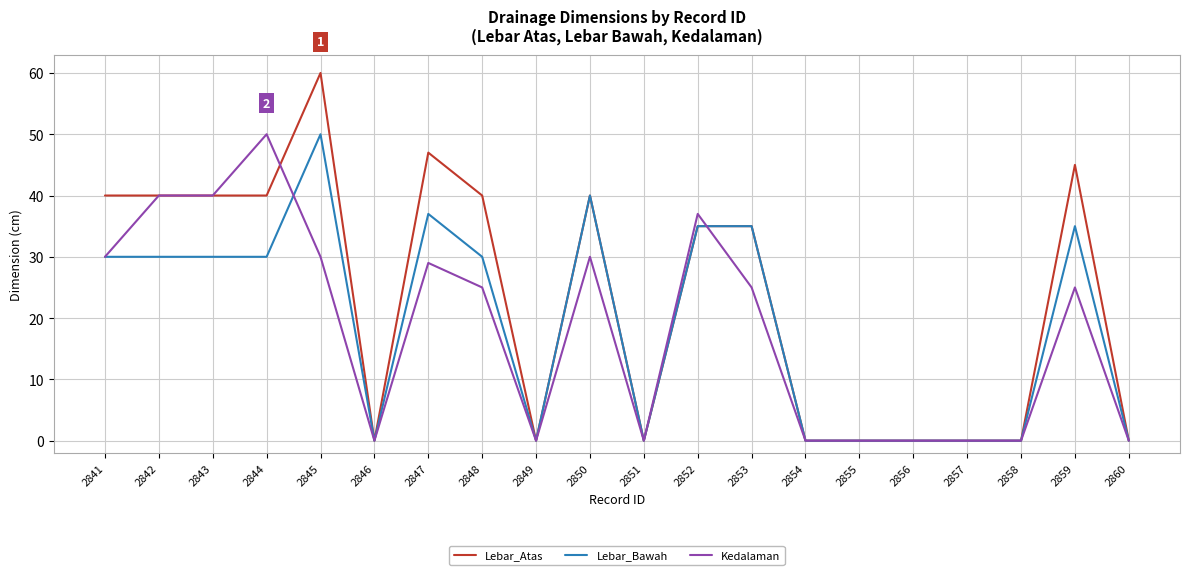

How many data points in Kedalaman are above 25?

8